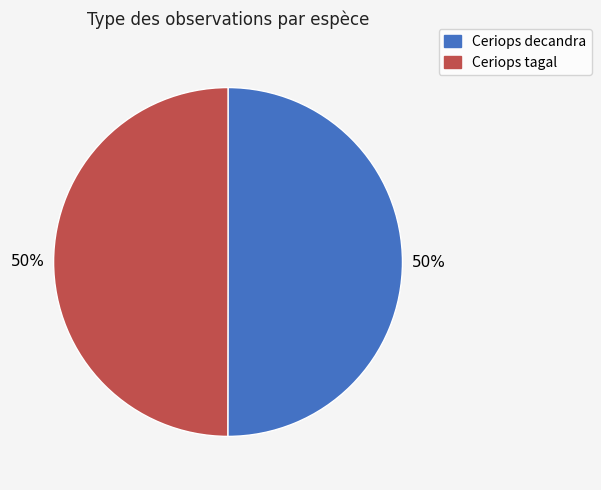

True or false: Ceriops tagal accounts for 35% of the total.

False